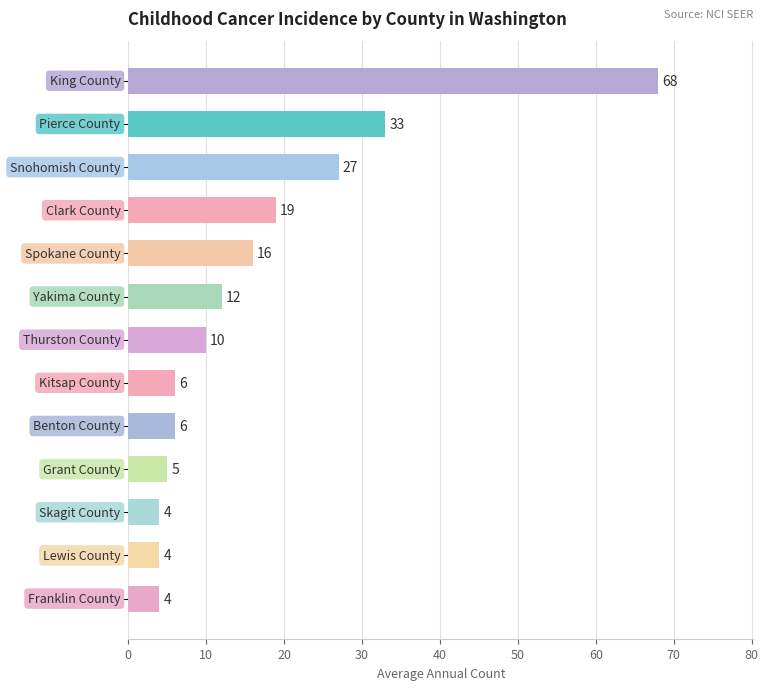

What is the sum of all values?

214